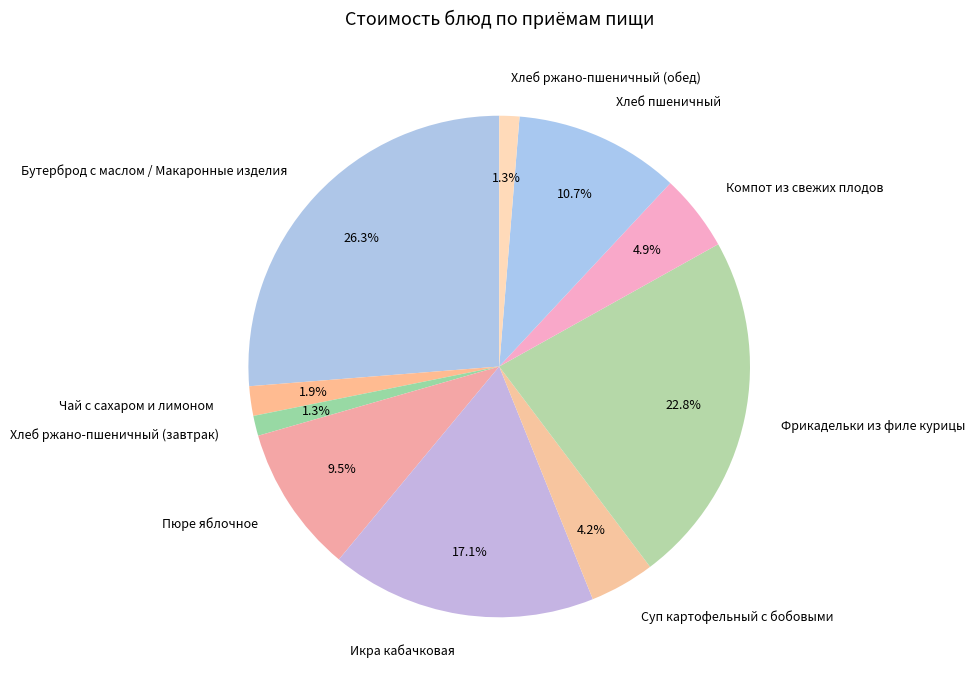

The Суп картофельный с бобовыми slice represents 4% of the pie. True or false?

True